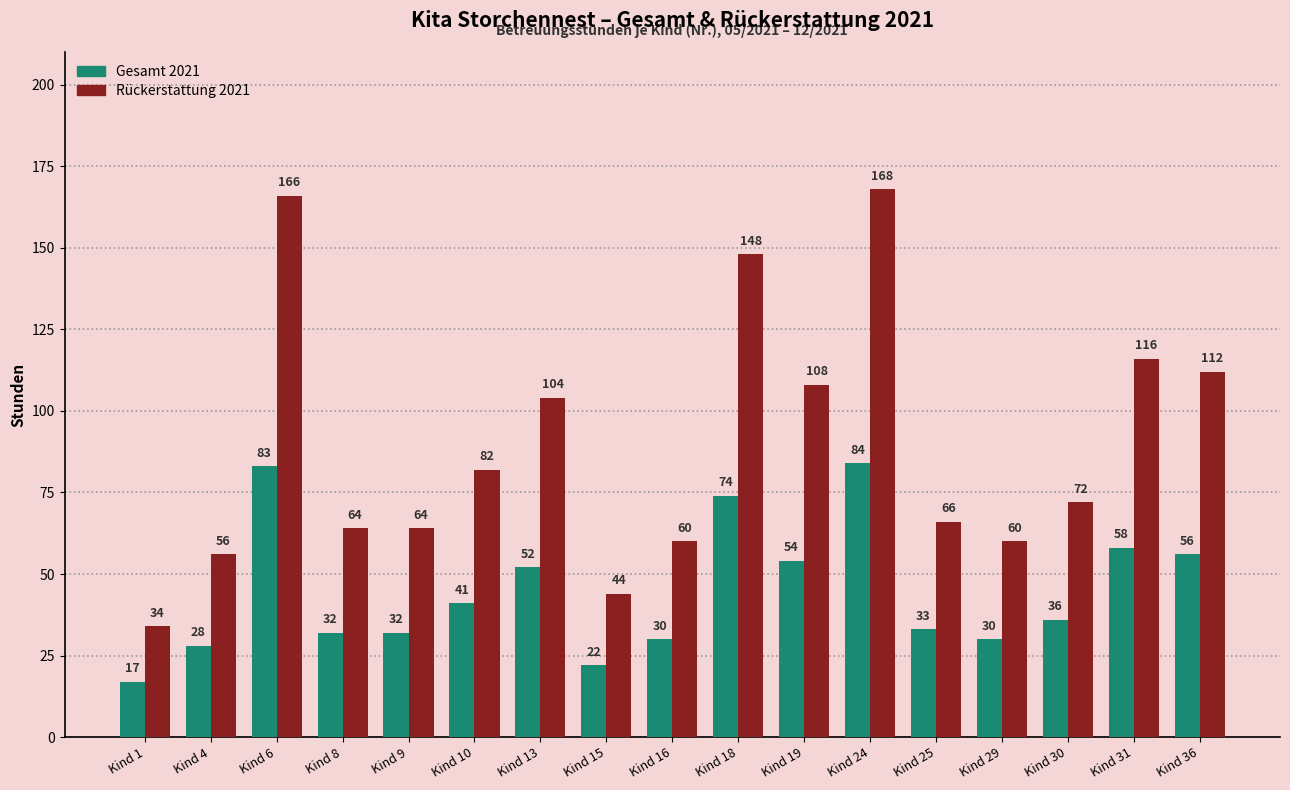

How many bars are there in total?

34